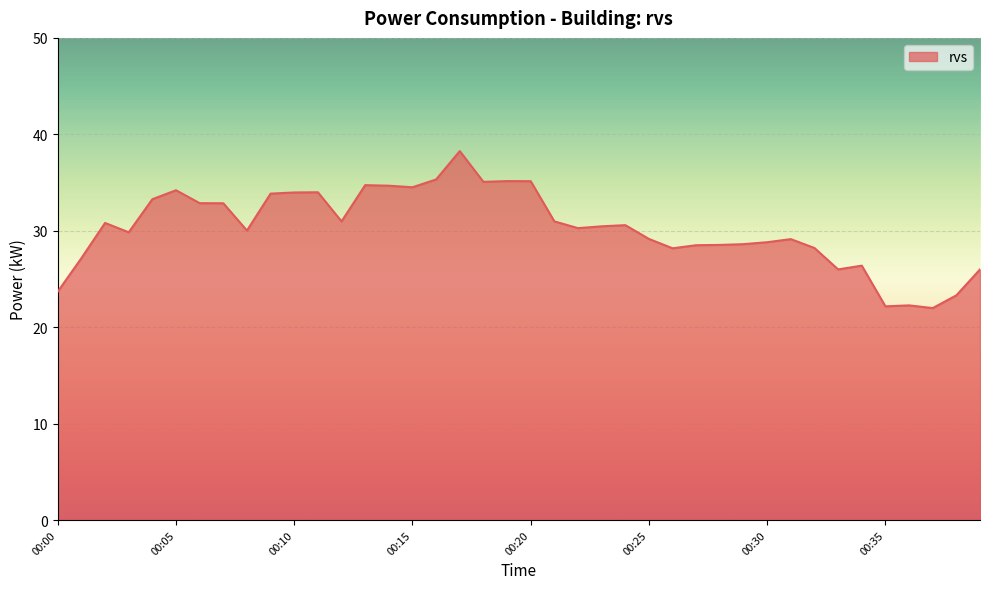

What is the greatest value displayed?

38.3